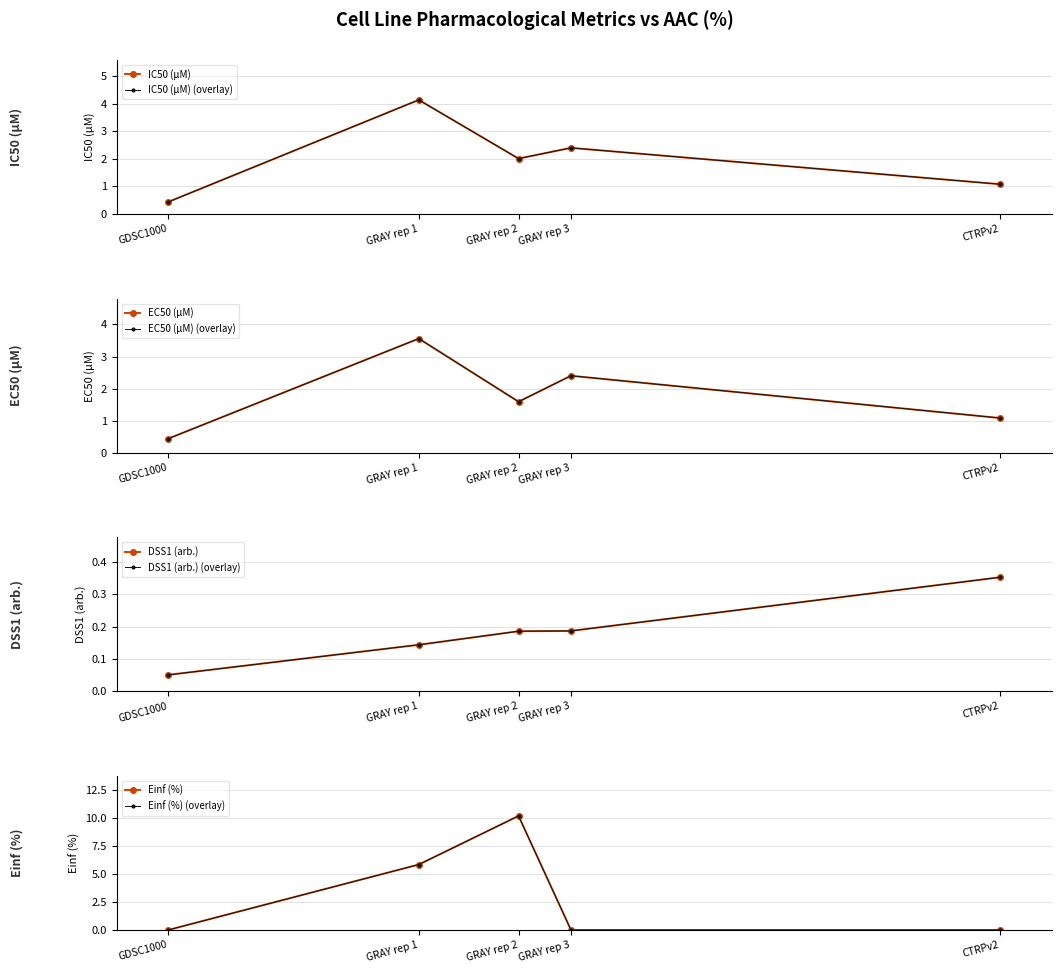

What is the label of the 1st point from the right?

CTRPv2